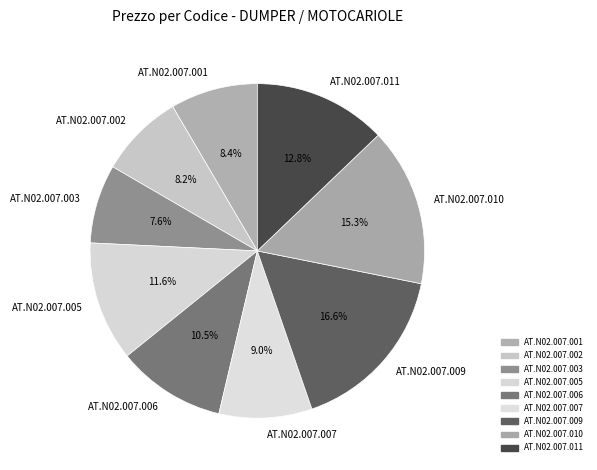

Does AT.N02.007.001 represent more than half of the total?

No